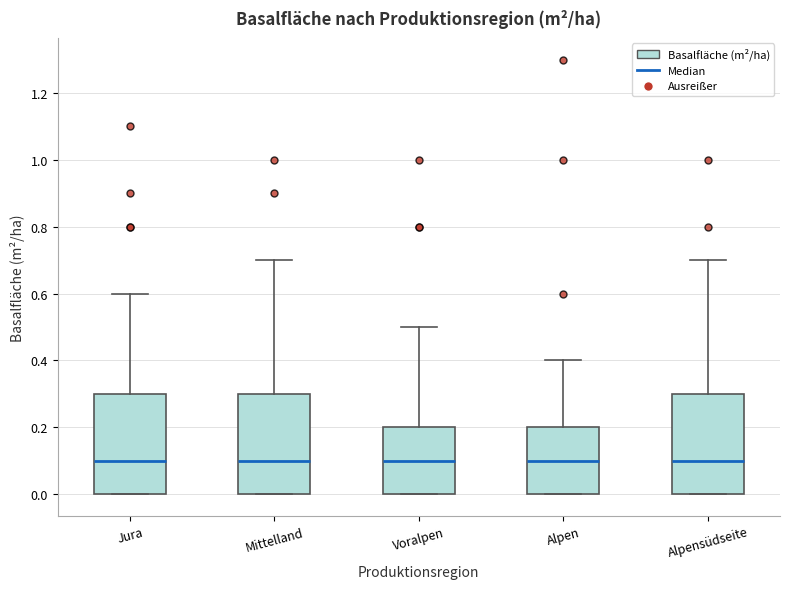

Reading left to right, read every box against the y-axis: the position of its median line, the range the box covers, and the ends of its whiskers. The values are not printed on the chart, so give them approximately, as read against the axis.

Jura: median 0.1, box 0.0 to 0.3, whiskers 0.0 to 0.6
Mittelland: median 0.1, box 0.0 to 0.3, whiskers 0.0 to 0.7
Voralpen: median 0.1, box 0.0 to 0.2, whiskers 0.0 to 0.5
Alpen: median 0.1, box 0.0 to 0.2, whiskers 0.0 to 0.4
Alpensüdseite: median 0.1, box 0.0 to 0.3, whiskers 0.0 to 0.7